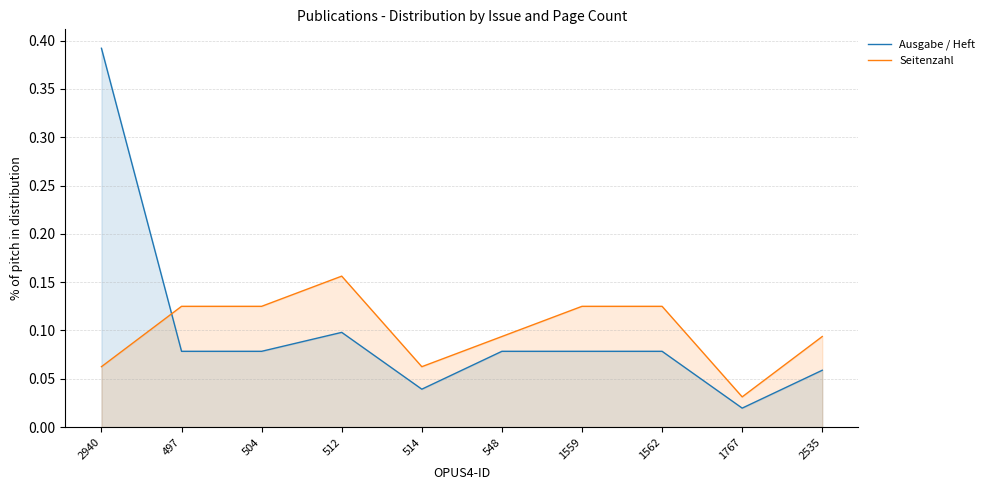

True or false: Seitenzahl has a value of 0.0 at 1767.

True